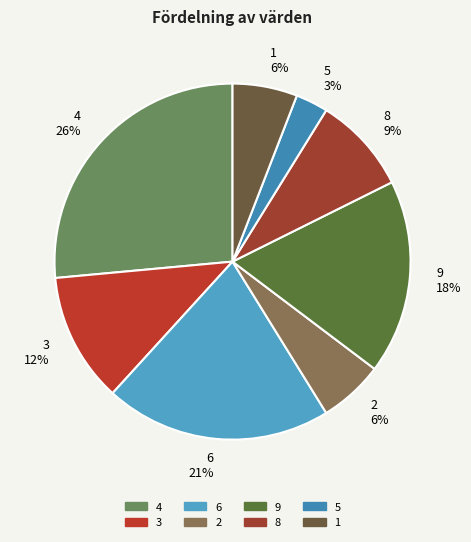

What percentage is the 4 26% slice, to the nearest percent?

26%